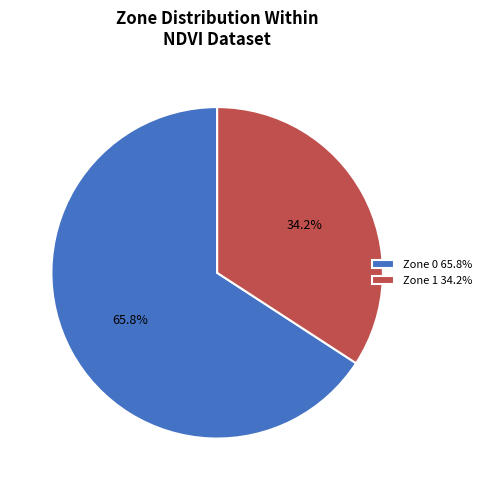

Which category has the smallest portion of the pie?

Zone 1 34.2%